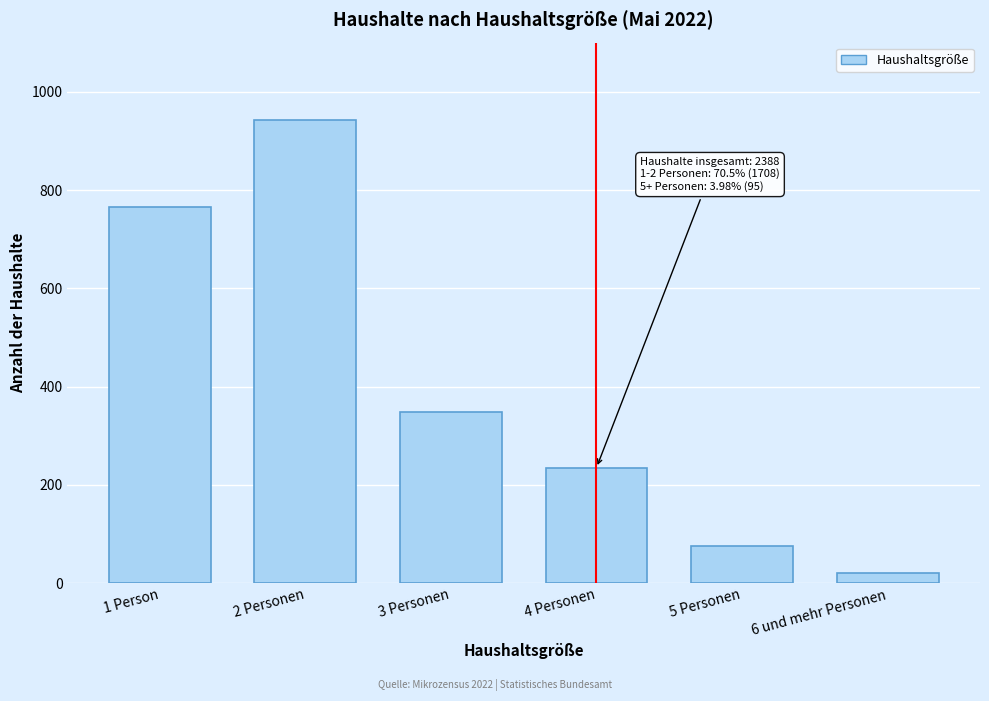

Reading left to right, transcribe all the data shown in this chart.

1 Person=765	2 Personen=943	3 Personen=348	4 Personen=235	5 Personen=75	6 und mehr Personen=20